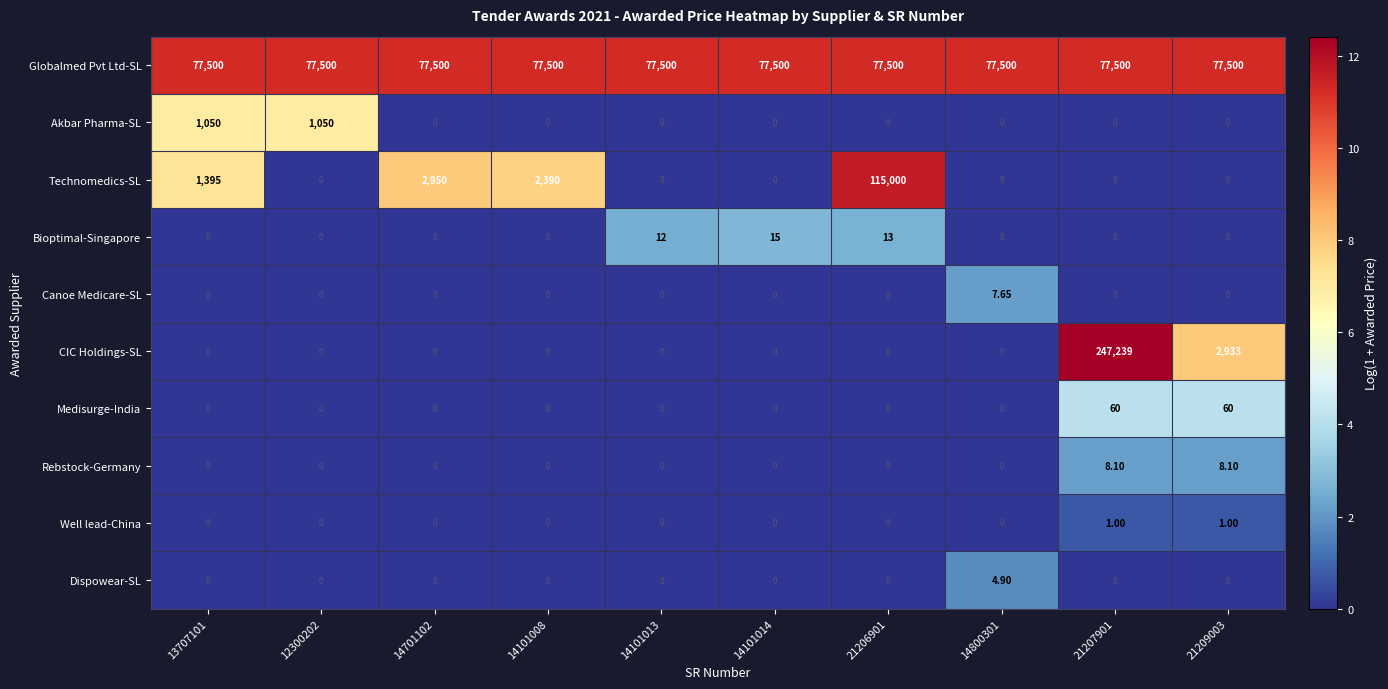

What is the spread (max minus min) of values at 14701102?

77500.0